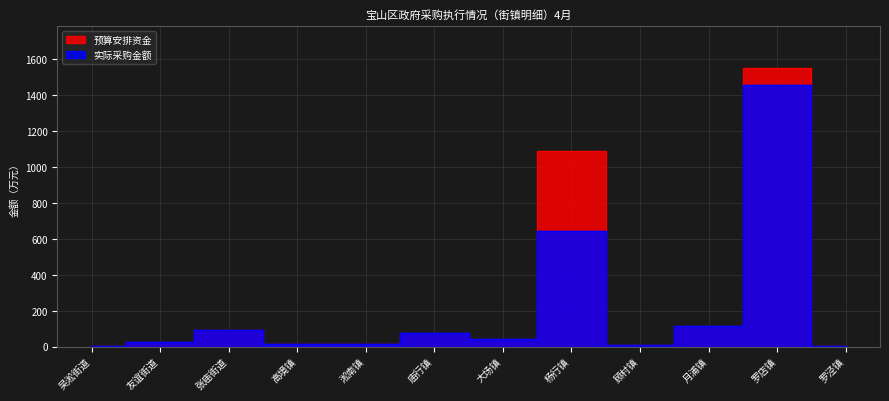

Reading left to right, list all the values displayed in this chart.

预算安排资金: 3.5	28.2	90.3	12.1	13.3	74.8	43.6	1087.8	11.2	114.5	1551.1	2.2
实际采购金额: 3.5	28.2	90.3	12.1	13.3	74.2	43.6	644.3	11.2	112.7	1459.8	2.2